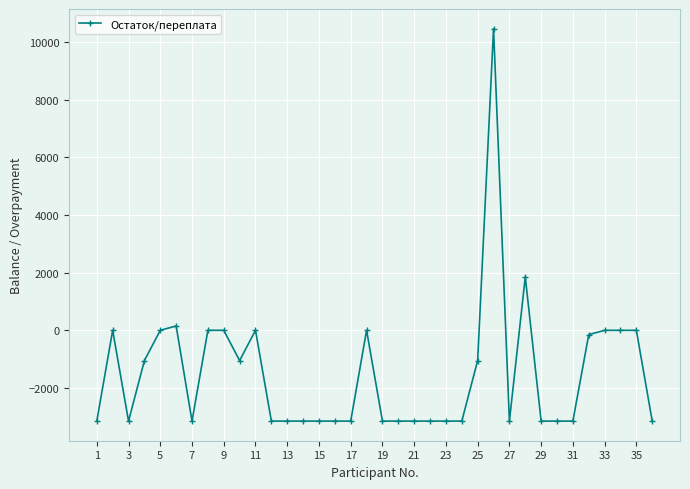

True or false: there are more than 0 points higher than both neighbors.

True